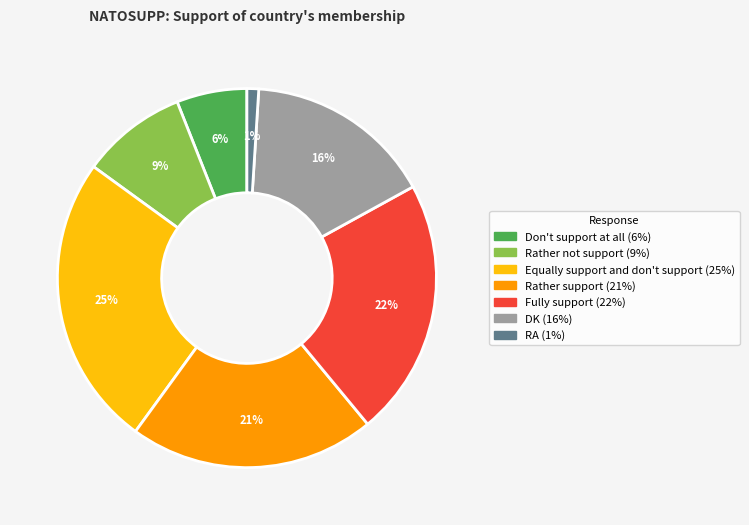

To the nearest percent, what is the average slice percentage?

14%